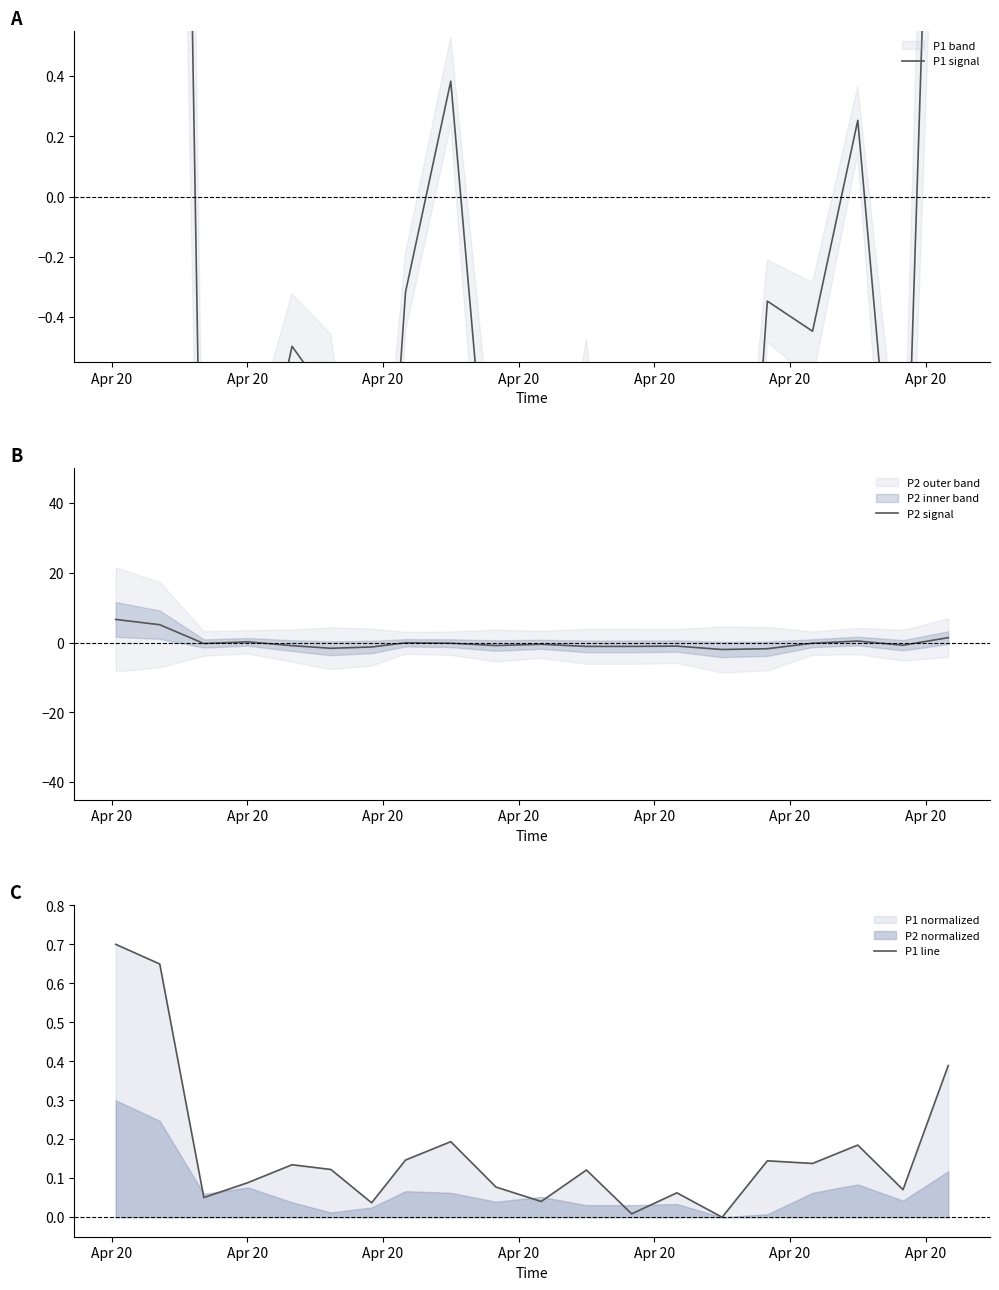

How many categories are shown in the chart?

20